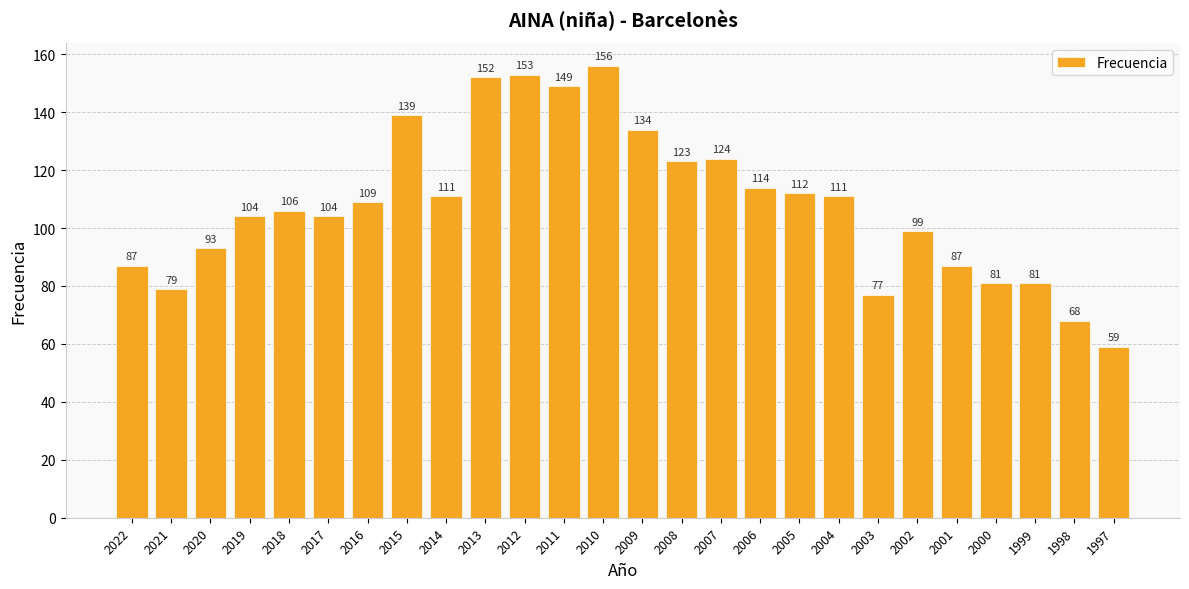

What is the sum of the values at 2007 and 2013?

276